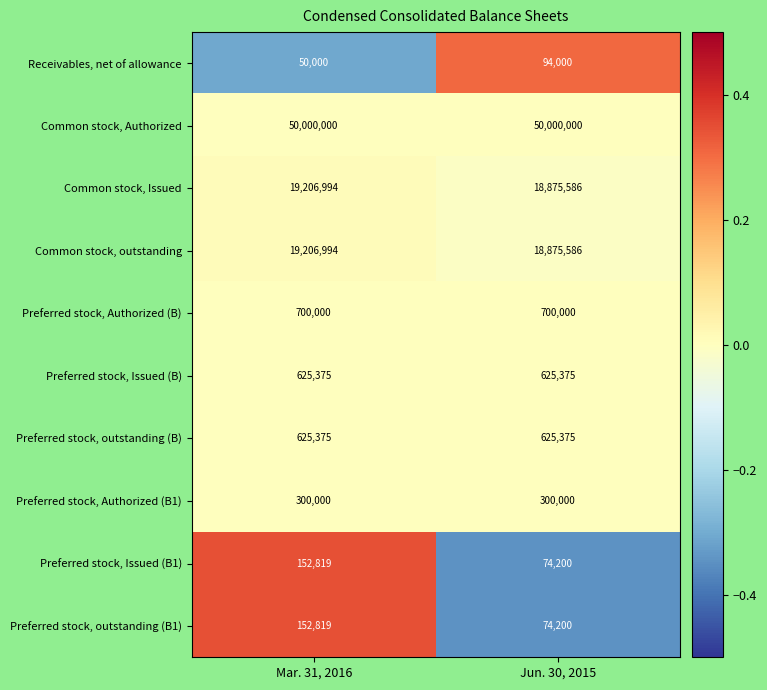

At which label is Receivables, net of allowance closest to 72000?

Mar. 31, 2016